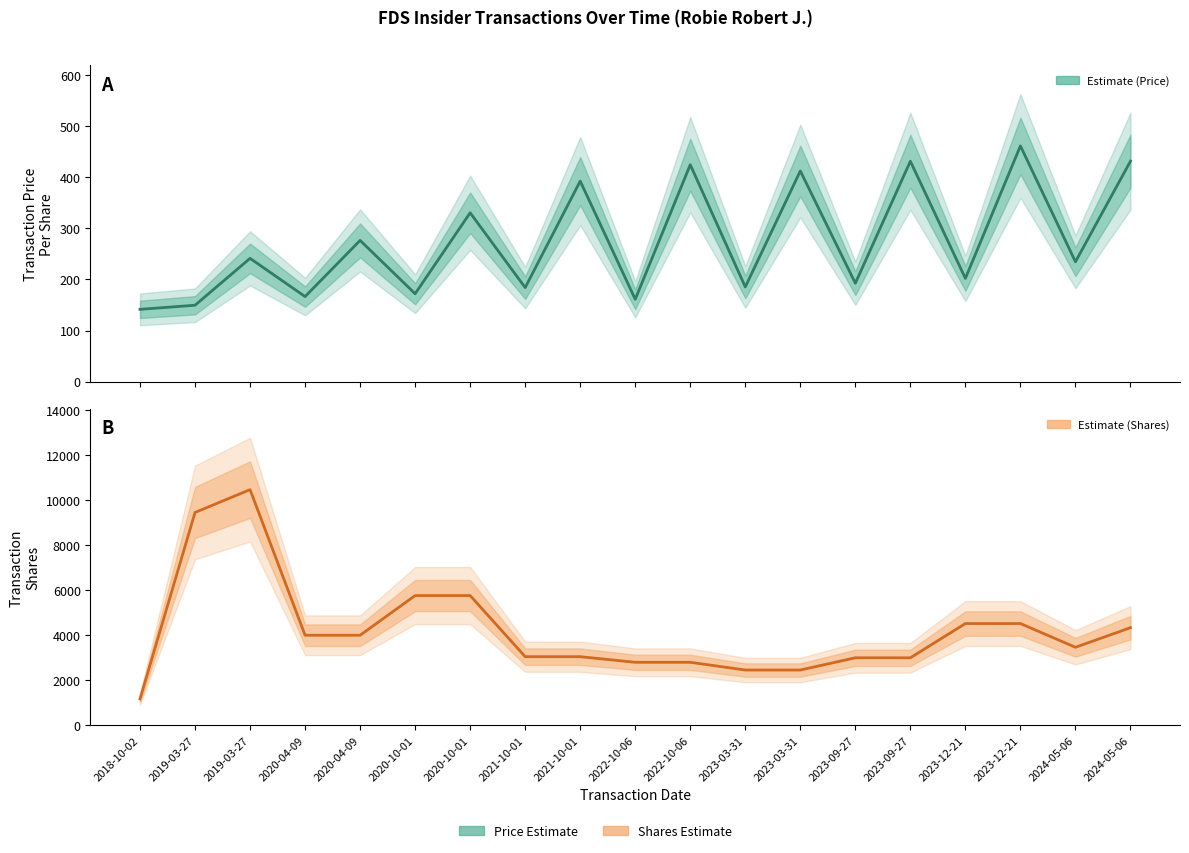

What is the value of the Transaction Shares point at the 11th from the left?

2800.0